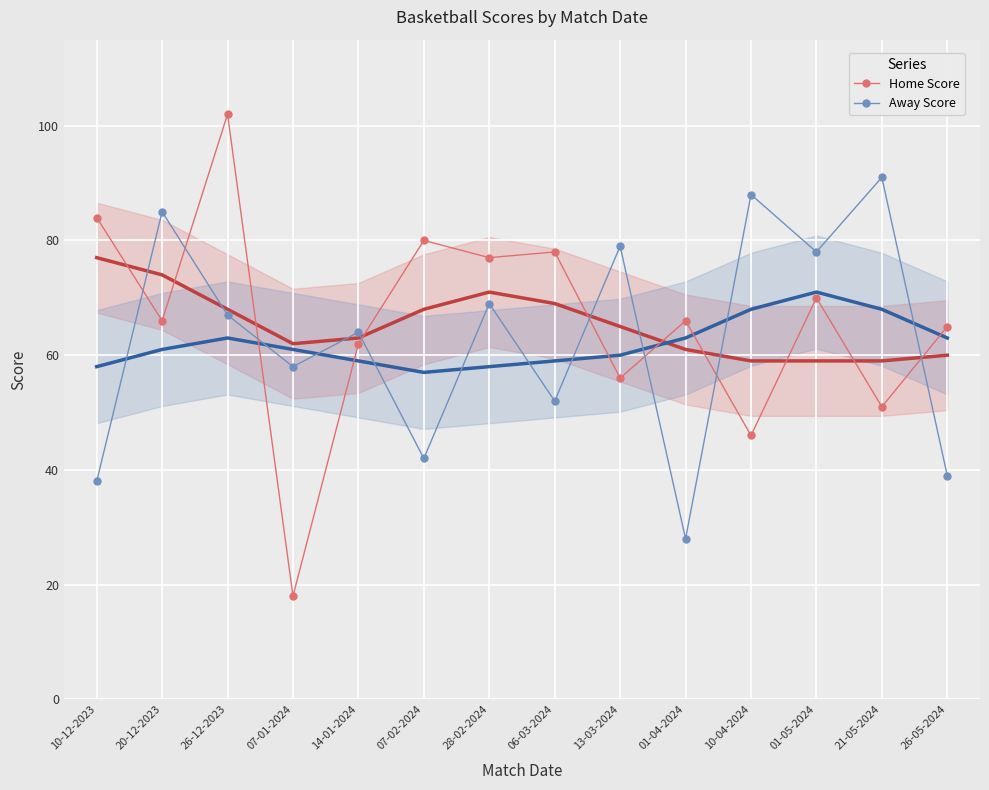

What is the label of the 14th point from the right?

10-12-2023